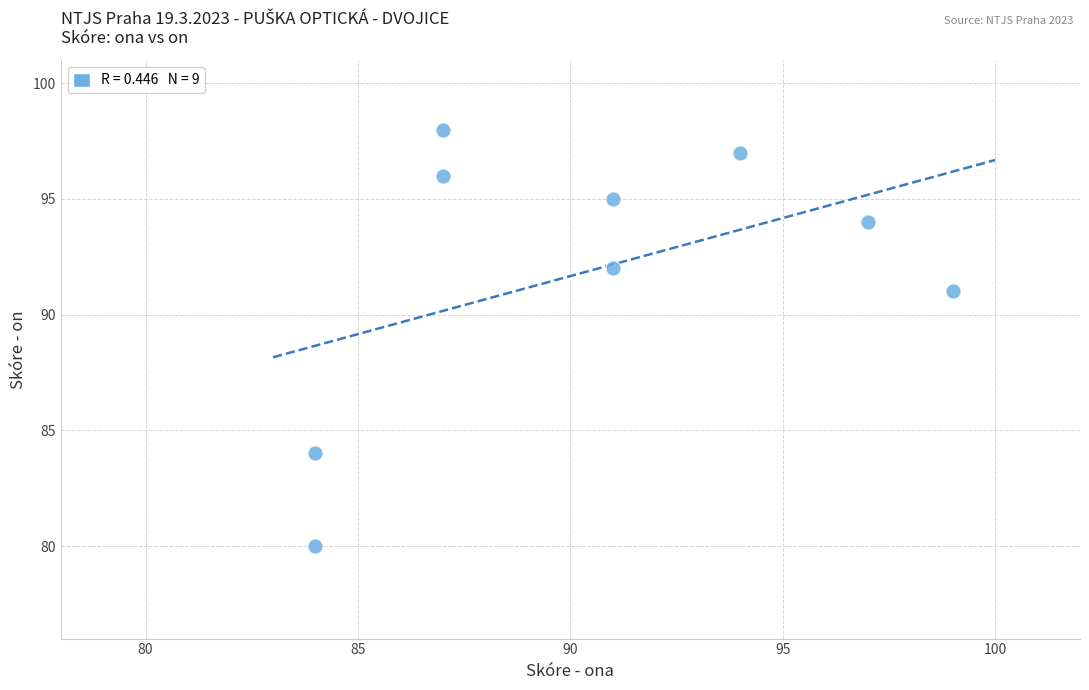

What Y value in the scatter plot is closest to 89?

91